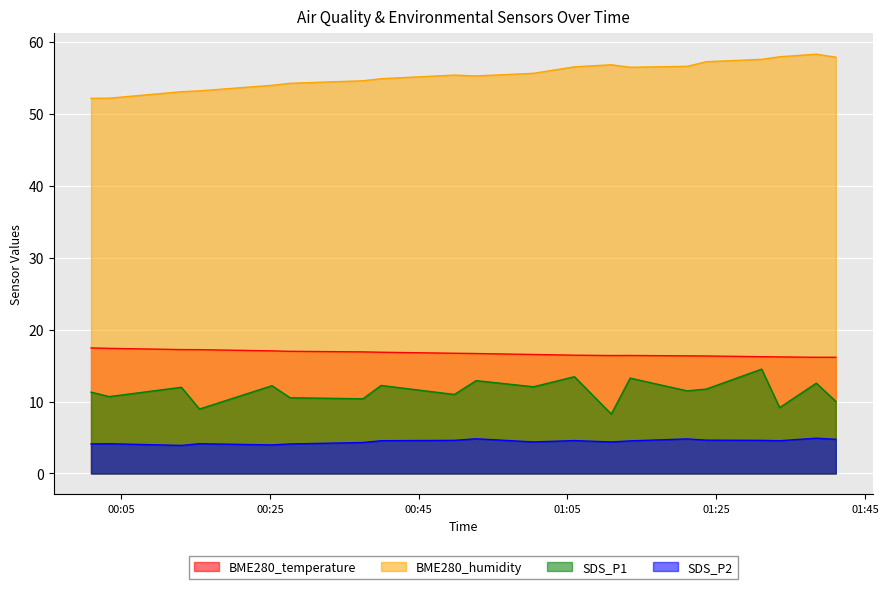

Which series has the largest total across all categories?

BME280_humidity